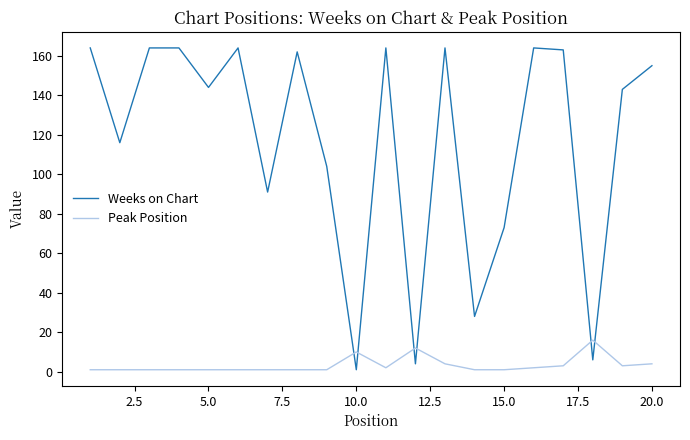

Rank the series by their maximum value, from lowest to highest.

Peak Position, Weeks on Chart